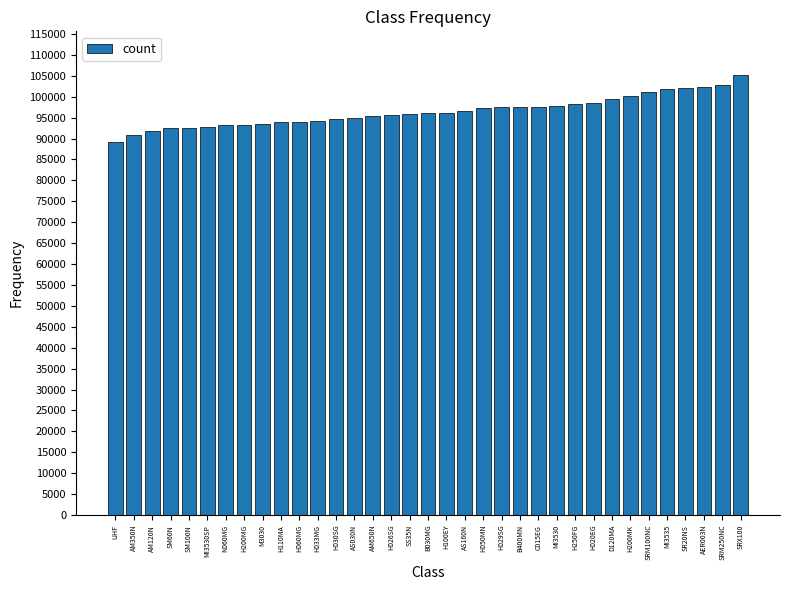

The chart shows a value of 97810 at MI3530. True or false?

True